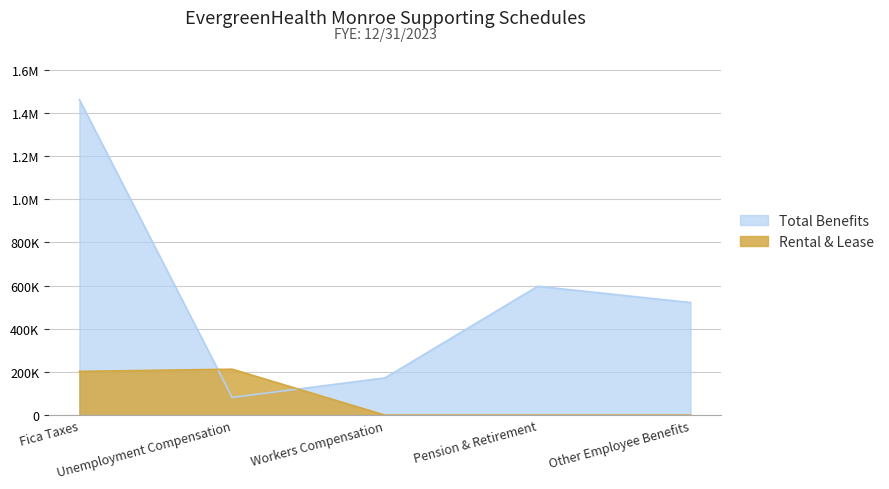

Rank the categories by Rental & Lease value from highest to lowest.

Unemployment Compensation, Fica Taxes, Workers Compensation, Pension & Retirement, Other Employee Benefits